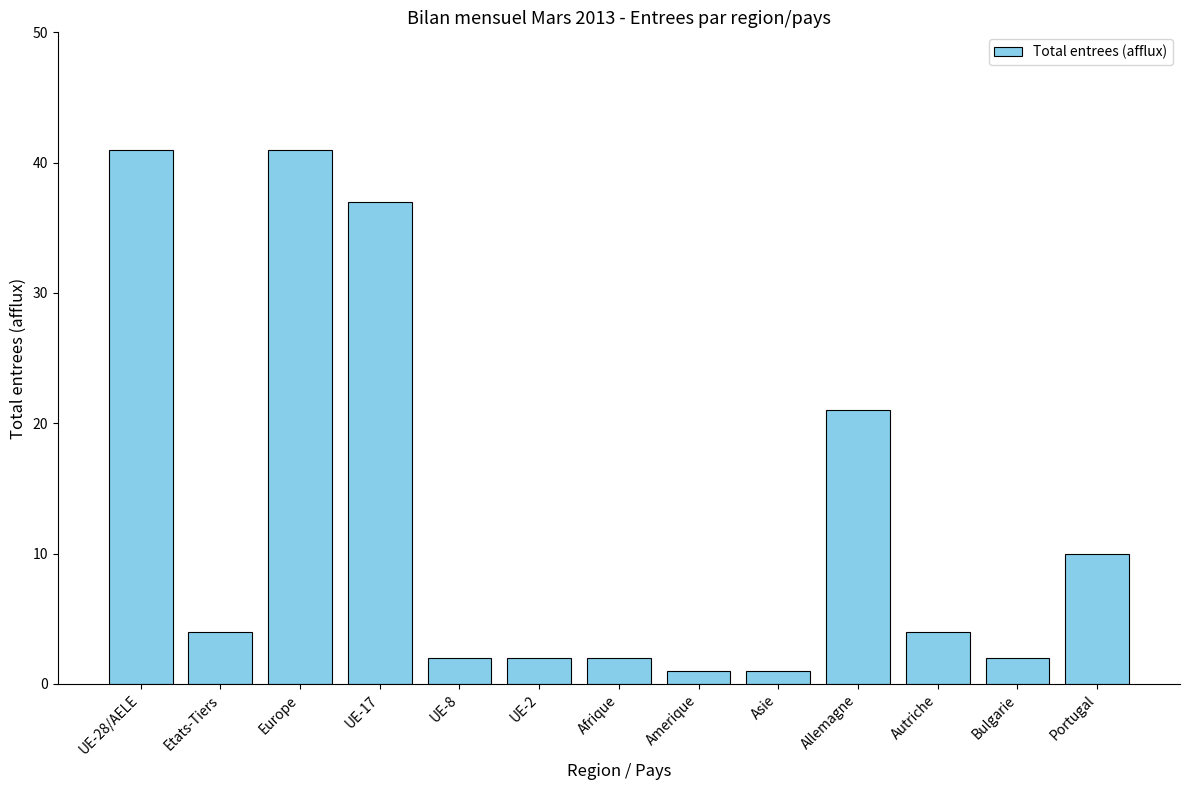

What value does the data have at Portugal?

10